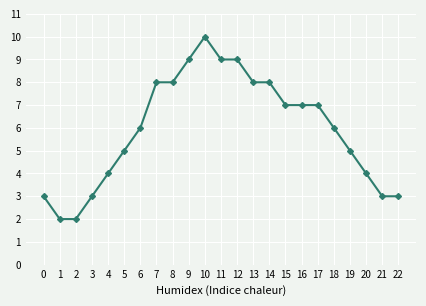

Count the number of data series in this chart.

1